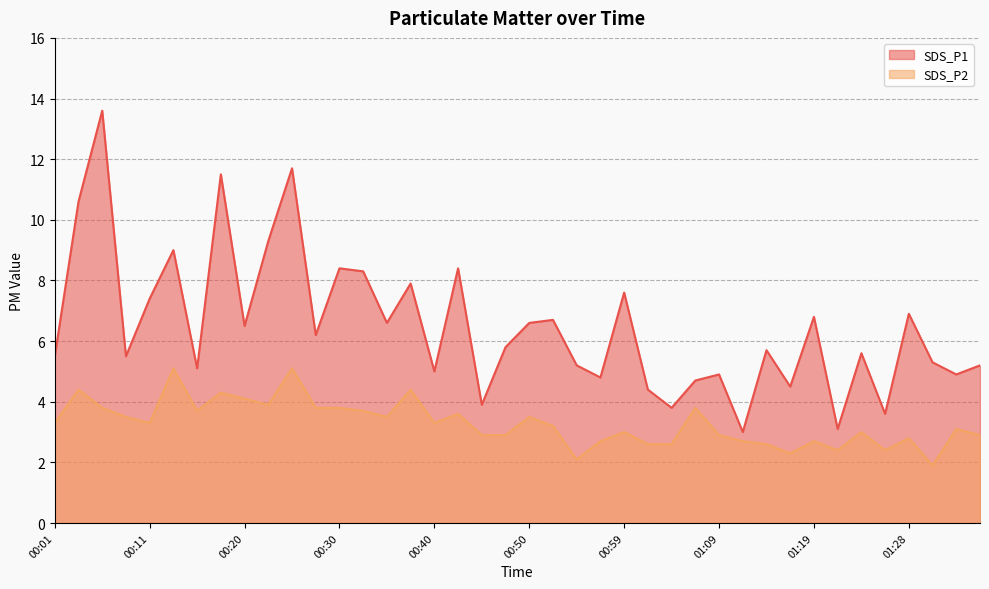

What is the value of the SDS_P2 point at the 15th from the left?

3.5